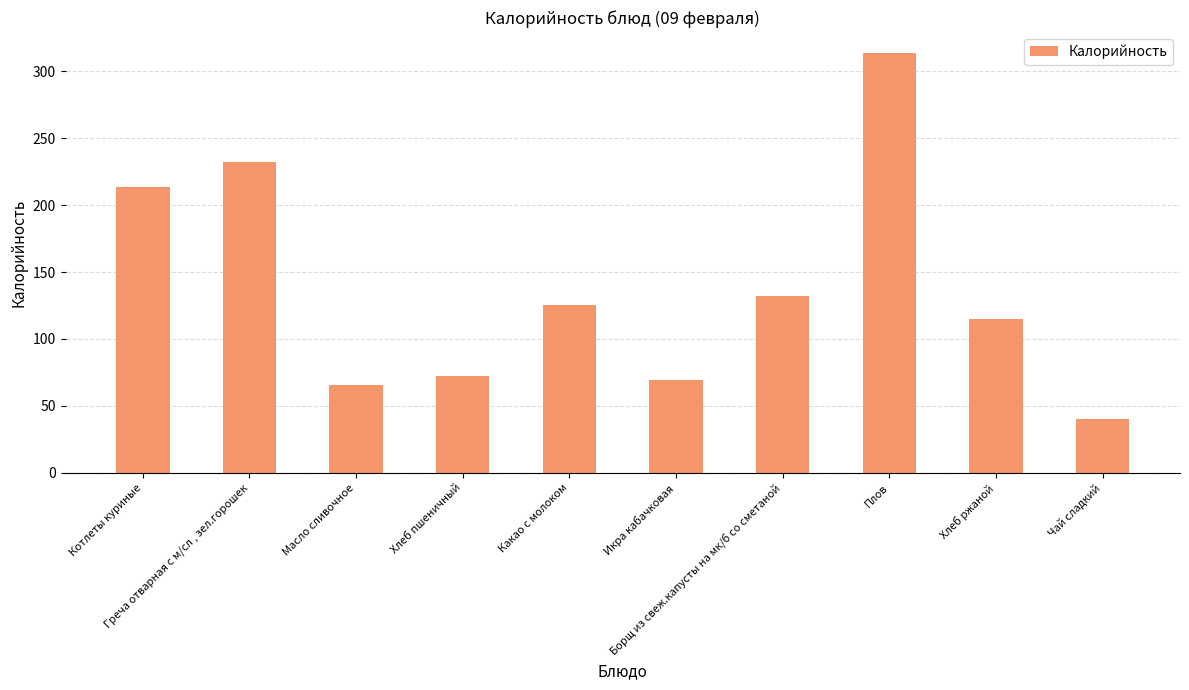

Are the bars grouped side by side (vs. stacked)?

No